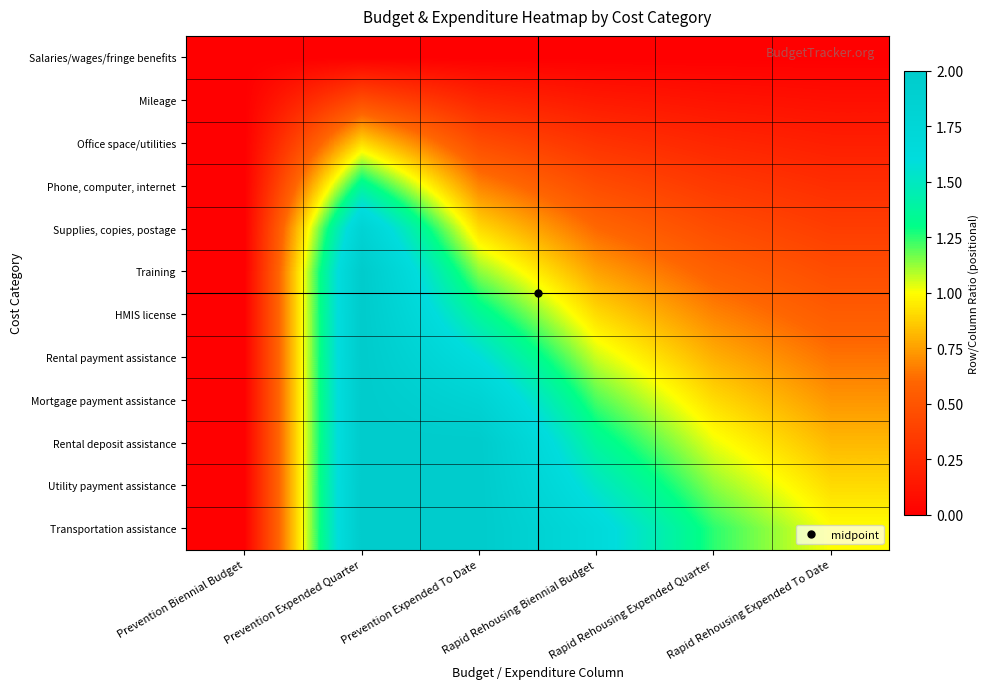

What is the difference between the highest and lowest values at Rapid Rehousing Expended Quarter?

1.2